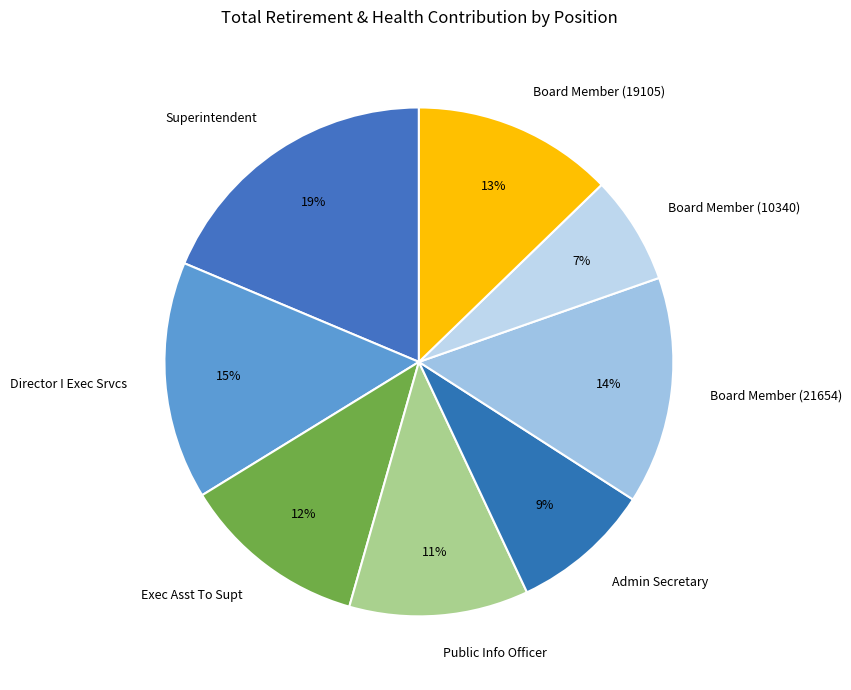

Does any single category account for the majority?

No